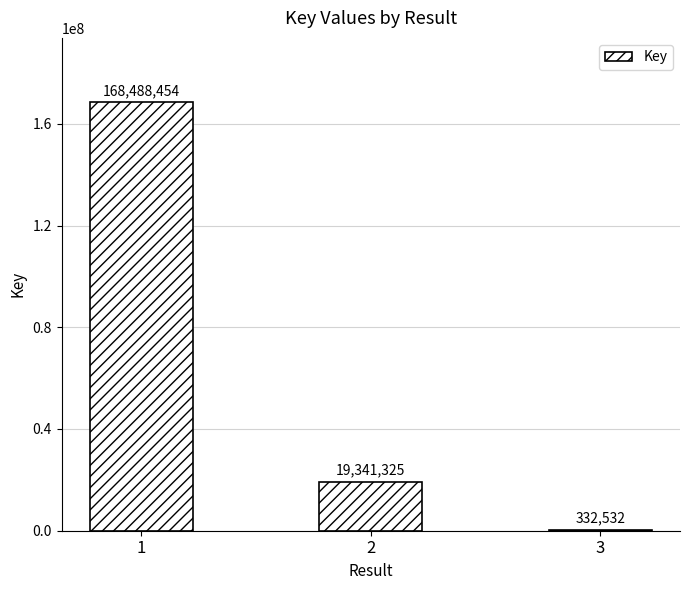

At which label is the value closest to 84410493?

2